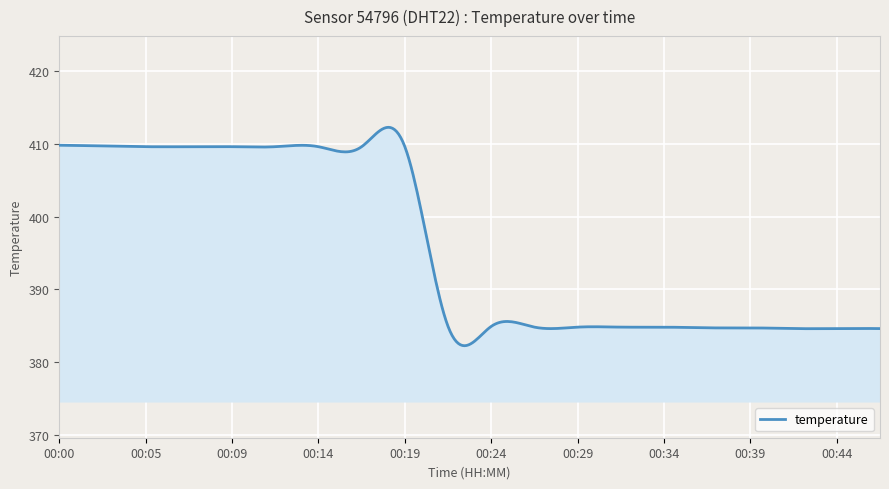

What is the smallest value displayed?

382.2